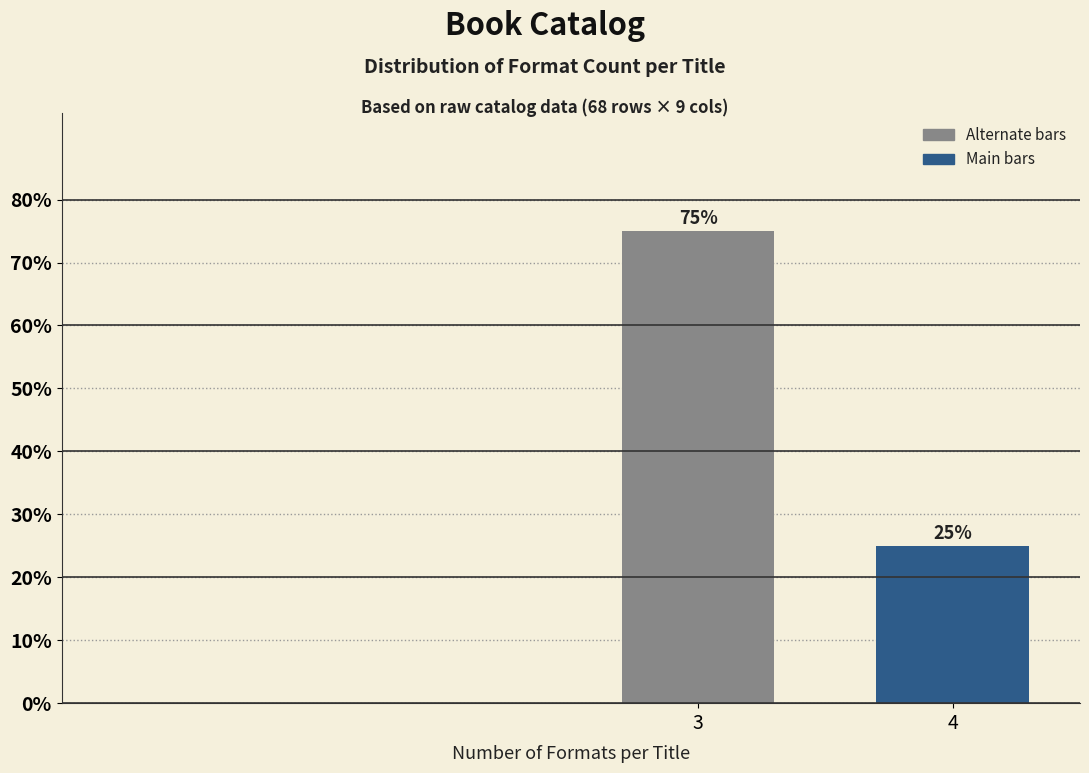

Reading right to left, transcribe all the data shown in this chart.

25	75